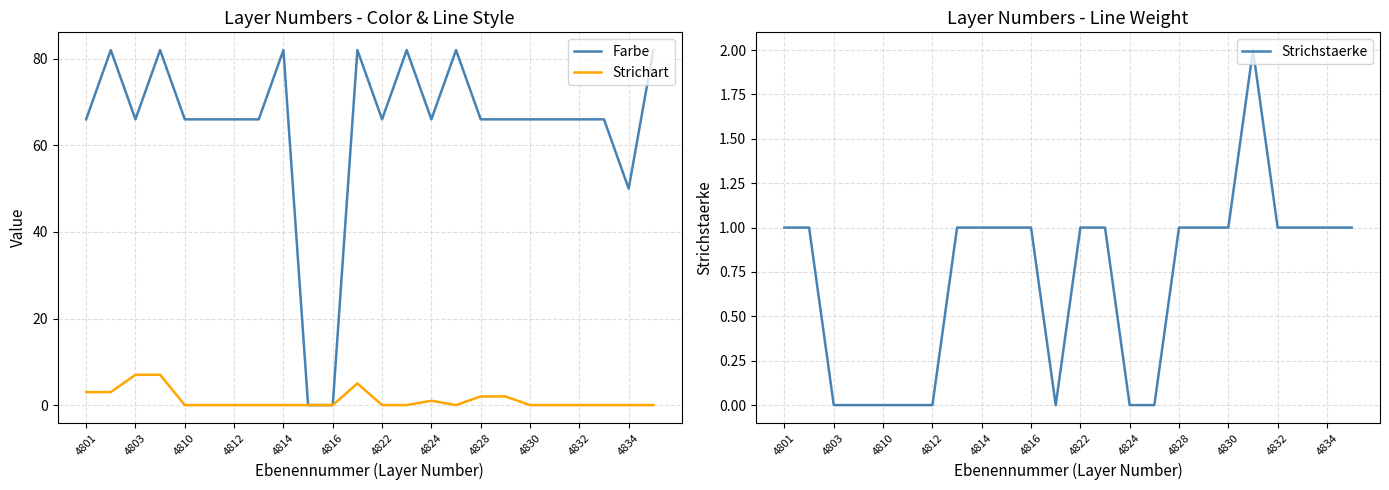

Count the Strichstaerke values in the range 0 to 1.

23